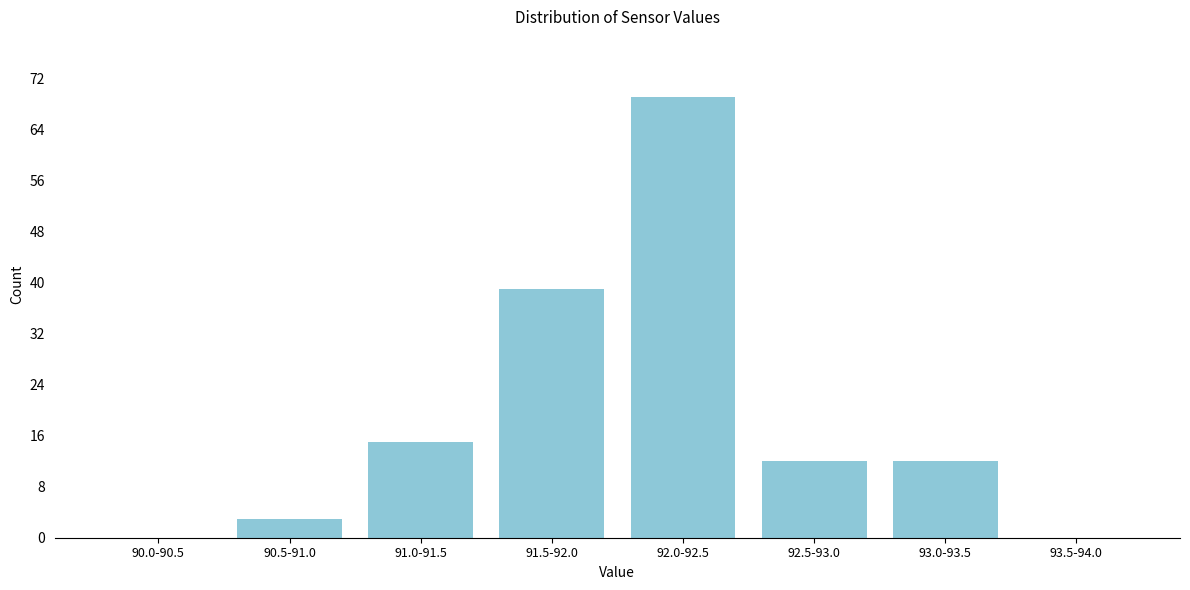

Reading left to right, extract all data points from this chart.

90.0-90.5=0	90.5-91.0=3	91.0-91.5=15	91.5-92.0=39	92.0-92.5=69	92.5-93.0=12	93.0-93.5=12	93.5-94.0=0